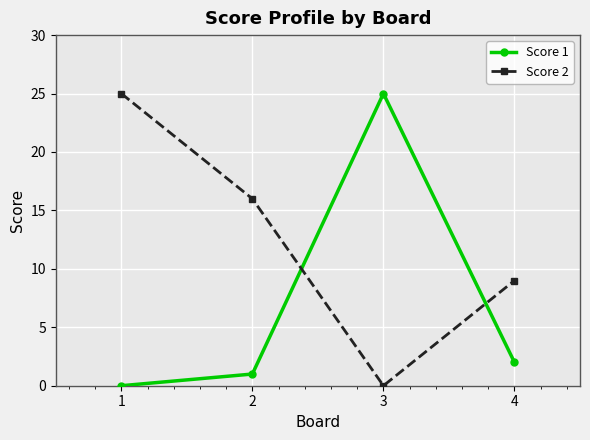

What is the total value across all series at 4?

11